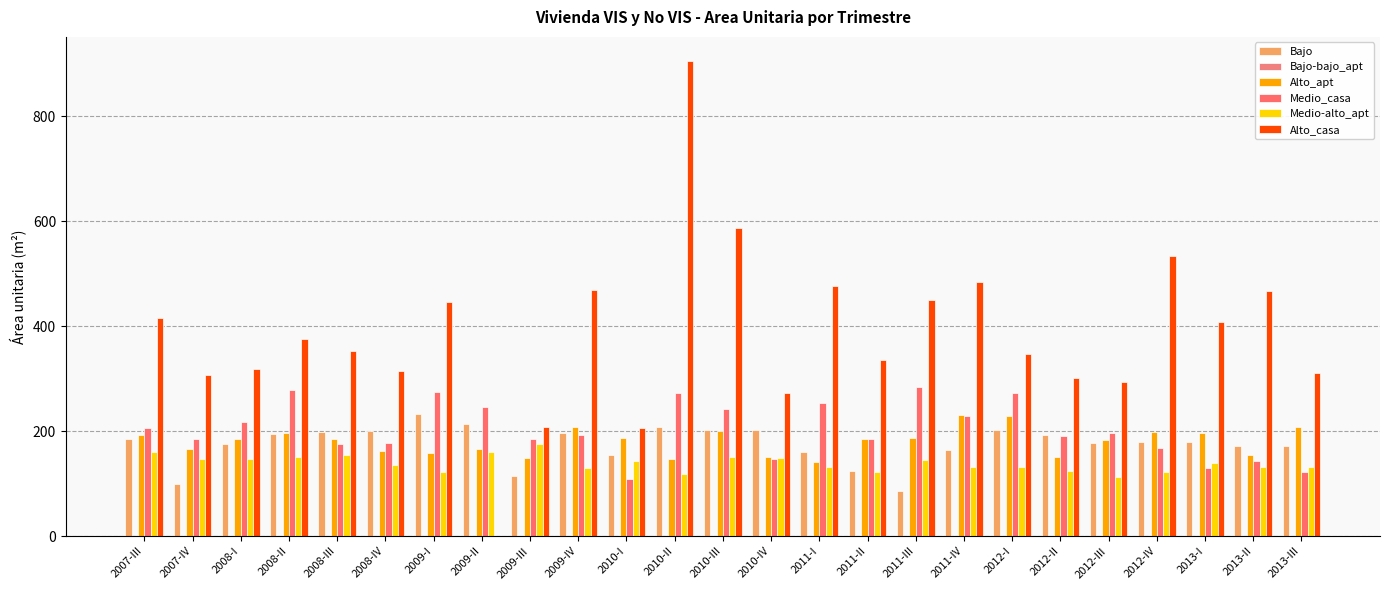

What position from the right is 2011-IV?

8